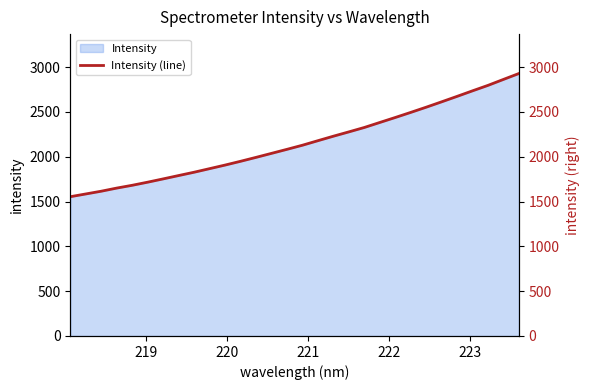

What is the lowest value of the Intensity series?

1554.0